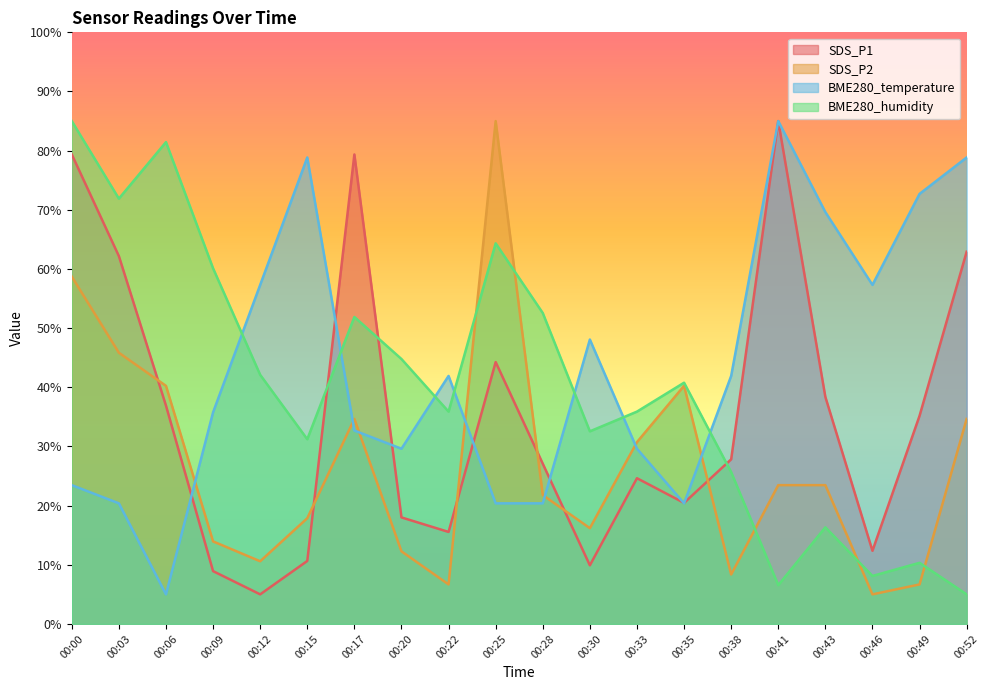

Reading left to right, transcribe all the data shown in this chart.

SDS_P1: 00:00=79.4	00:03=62.2	00:06=36.9	00:09=8.9	00:12=5.0	00:15=10.6	00:17=79.4	00:20=18.0	00:22=15.6	00:25=44.3	00:28=27.1	00:30=9.9	00:33=24.6	00:35=20.5	00:38=27.8	00:41=85.0	00:43=38.4	00:46=12.4	00:49=35.2	00:52=62.9
SDS_P2: 00:00=58.7	00:03=45.8	00:06=40.2	00:09=14.0	00:12=10.6	00:15=17.9	00:17=34.7	00:20=12.3	00:22=6.7	00:25=85.0	00:28=21.8	00:30=16.2	00:33=30.7	00:35=40.2	00:38=8.4	00:41=23.5	00:43=23.5	00:46=5.0	00:49=6.7	00:52=34.7
BME280_temperature: 00:00=23.5	00:03=20.4	00:06=5.0	00:09=35.8	00:12=57.3	00:15=78.8	00:17=32.7	00:20=29.6	00:22=41.9	00:25=20.4	00:28=20.4	00:30=48.1	00:33=29.6	00:35=20.4	00:38=41.9	00:41=85.0	00:43=69.6	00:46=57.3	00:49=72.7	00:52=78.8
BME280_humidity: 00:00=85.0	00:03=71.9	00:06=81.4	00:09=60.1	00:12=42.1	00:15=31.2	00:17=51.9	00:20=44.8	00:22=35.9	00:25=64.3	00:28=52.6	00:30=32.6	00:33=35.9	00:35=40.8	00:38=25.7	00:41=6.6	00:43=16.3	00:46=8.1	00:49=10.3	00:52=5.0